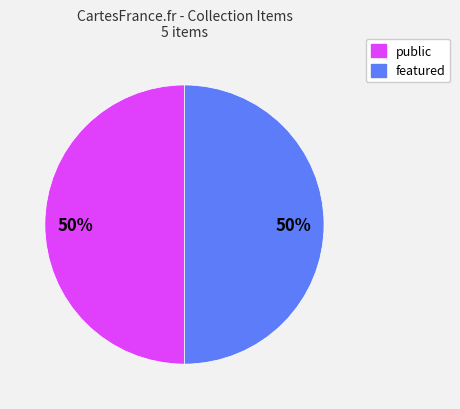

To the nearest percent, what is the average slice percentage?

50%